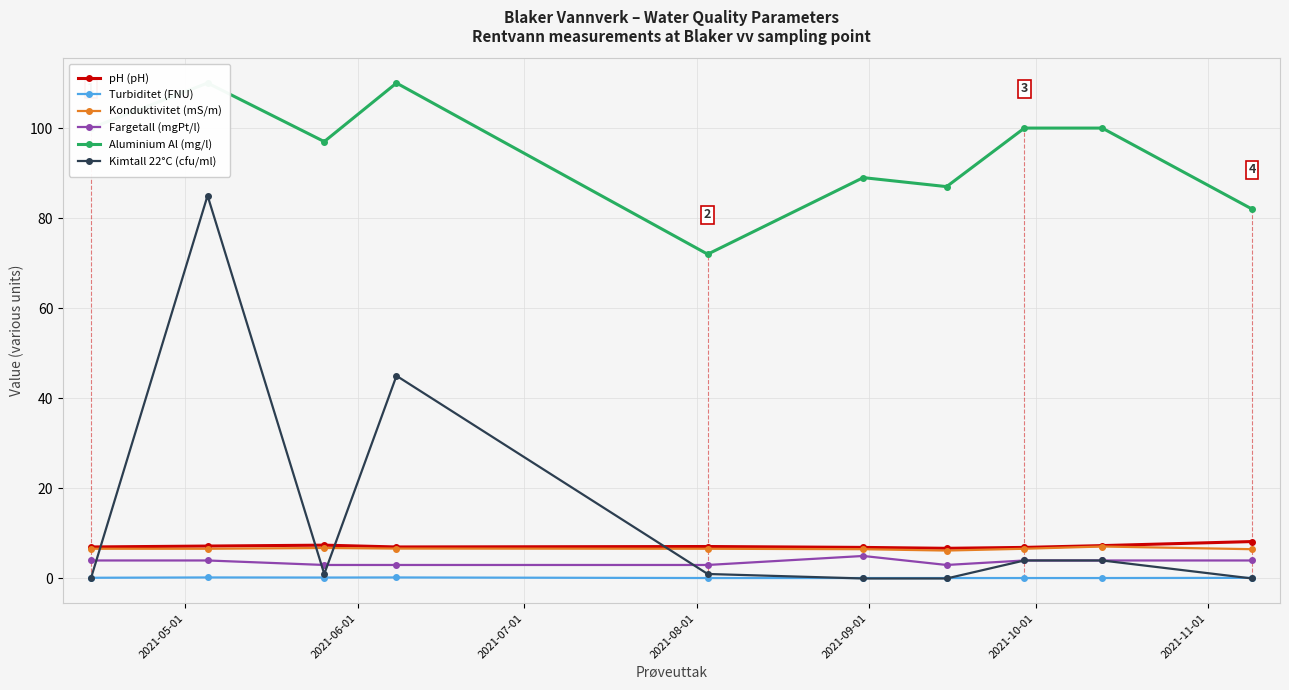

Count the number of categories in the chart.

10